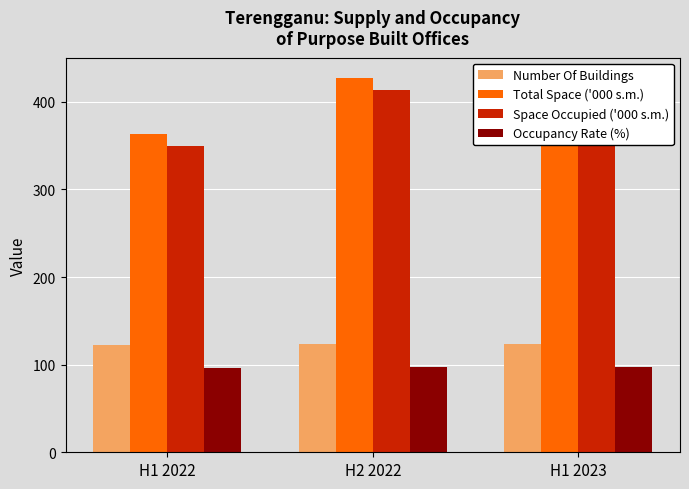

What is the lowest value of the Occupancy Rate (%) series?

96.3